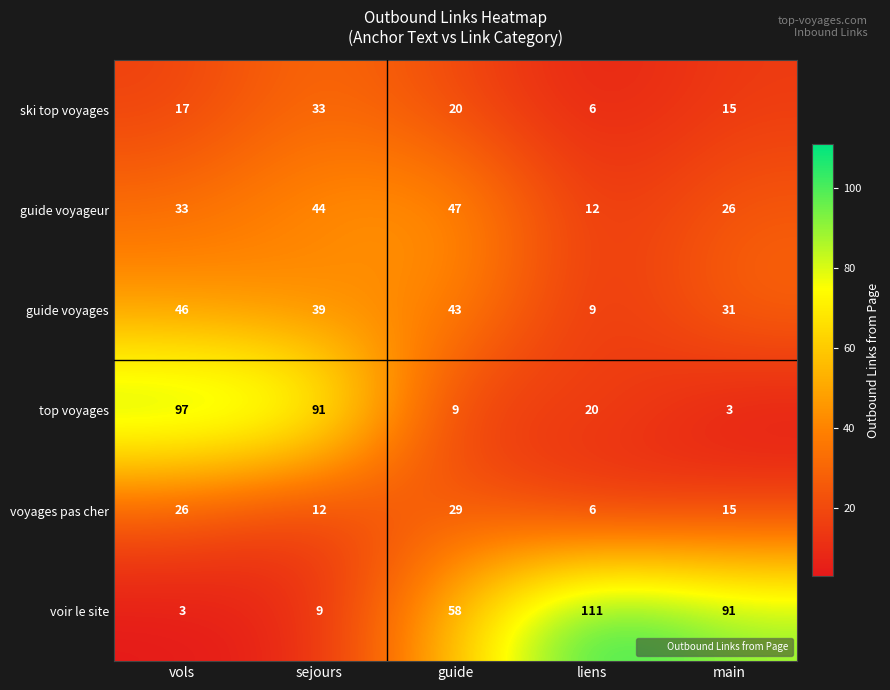

Reading left to right, list all the values displayed in this chart.

ski top voyages: vols=17	sejours=33	guide=20	liens=6	main=15
guide voyageur: vols=33	sejours=44	guide=47	liens=12	main=26
guide voyages: vols=46	sejours=39	guide=43	liens=9	main=31
top voyages: vols=97	sejours=91	guide=9	liens=20	main=3
voyages pas cher: vols=26	sejours=12	guide=29	liens=6	main=15
voir le site: vols=3	sejours=9	guide=58	liens=111	main=91